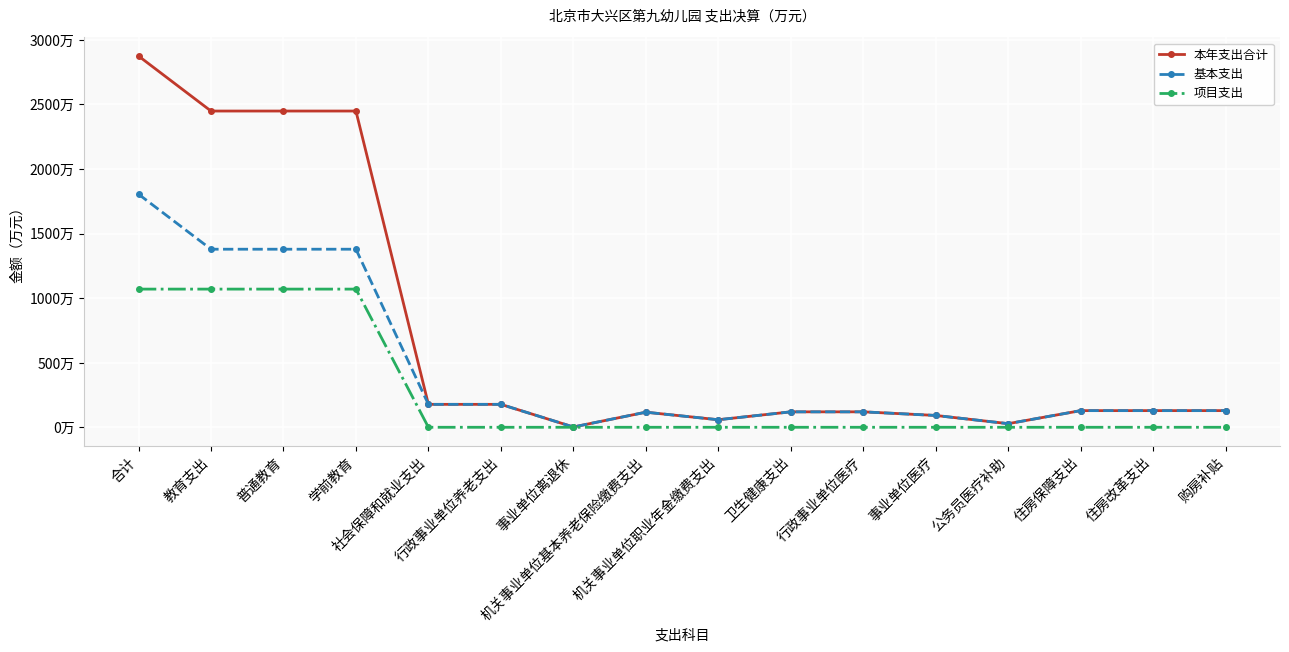

What is the label of the 12th point from the right?

社会保障和就业支出